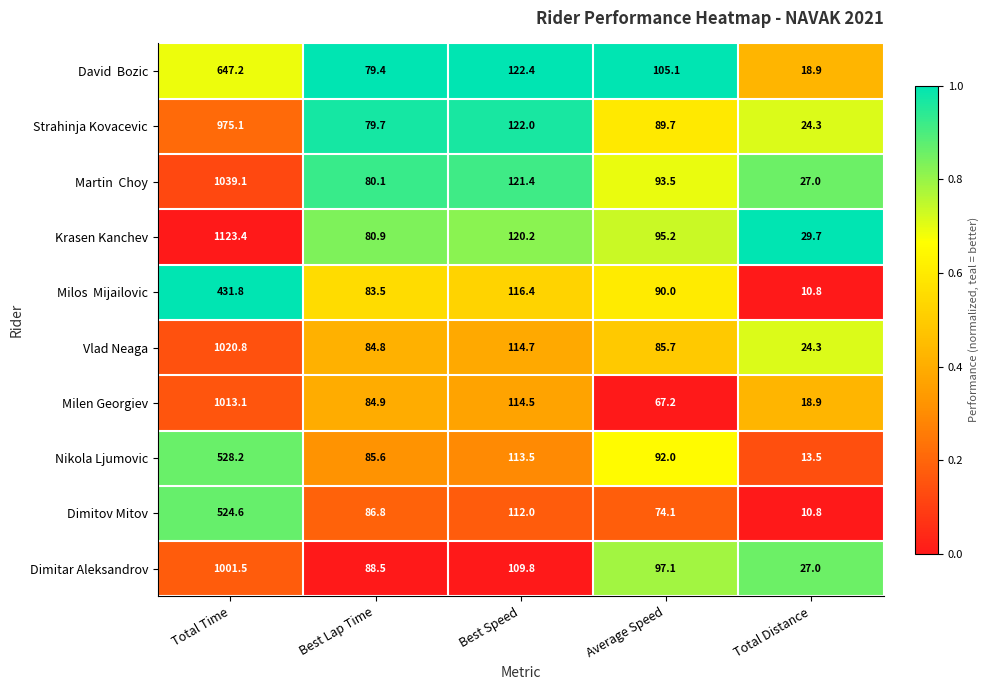

What is the total value across all series at Average Speed?

889.6